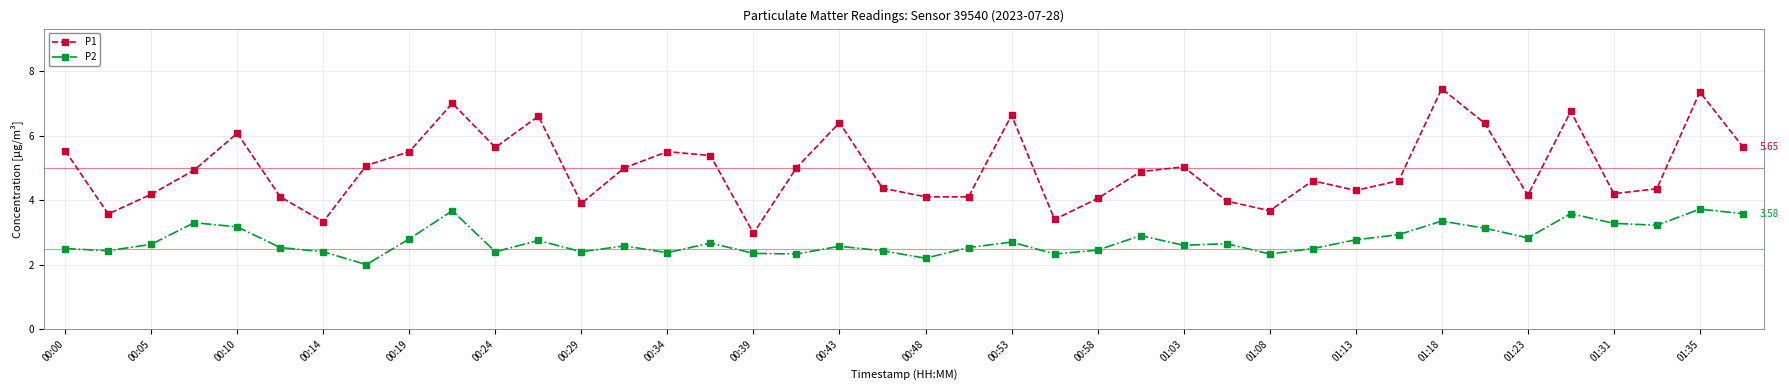

True or false: P2 has more than 1 points higher than both neighbors.

True